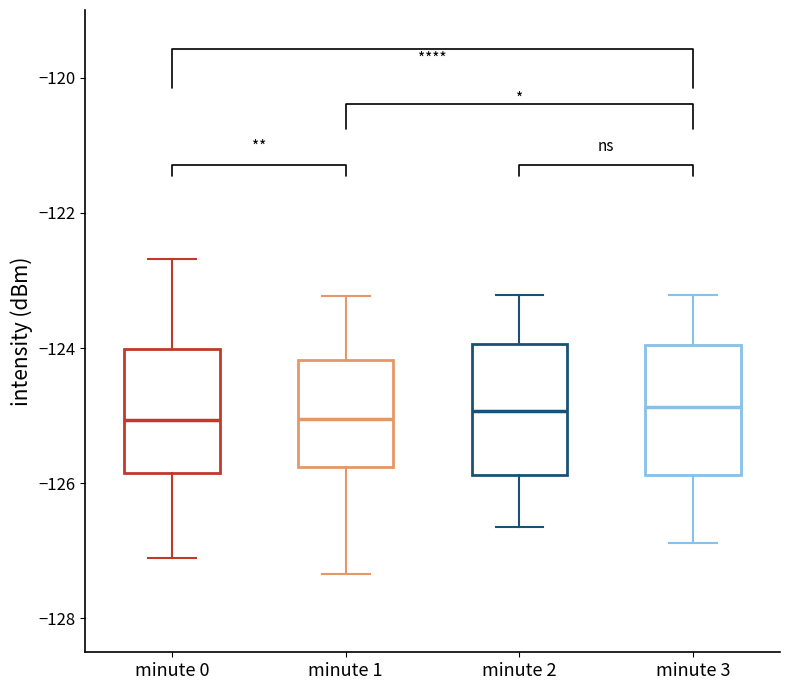

Reading left to right, transcribe this box plot: for each box, give where its median line is, the range the box spans, and where its two whiskers end, as read against the y-axis. The values are not printed on the chart, so give them approximately, as read against the axis.

minute 0: median -125.0, box -125.8 to -124.0, whiskers -127.2 to -122.6
minute 1: median -125.0, box -125.8 to -124.2, whiskers -127.4 to -123.2
minute 2: median -125.0, box -125.8 to -124.0, whiskers -126.6 to -123.2
minute 3: median -124.8, box -125.8 to -124.0, whiskers -126.8 to -123.2